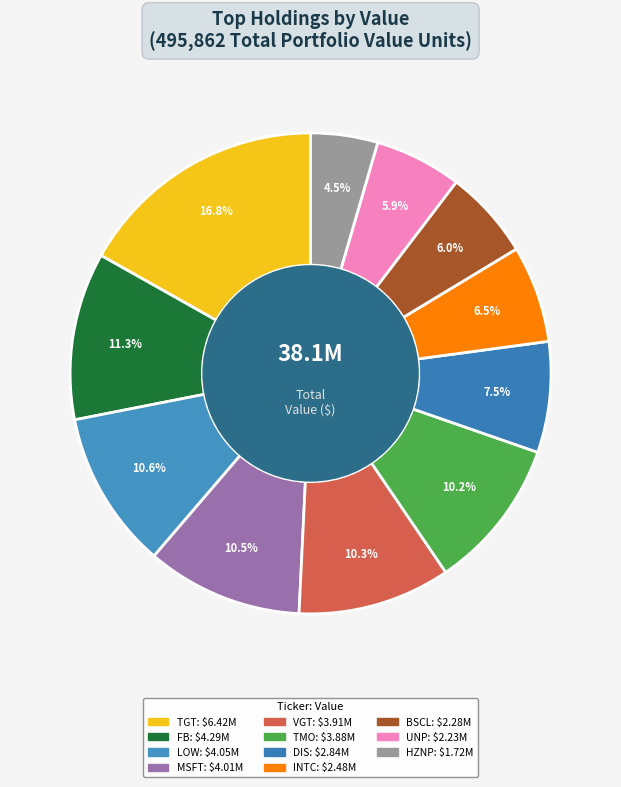

Is there any slice that represents more than half of the pie?

No